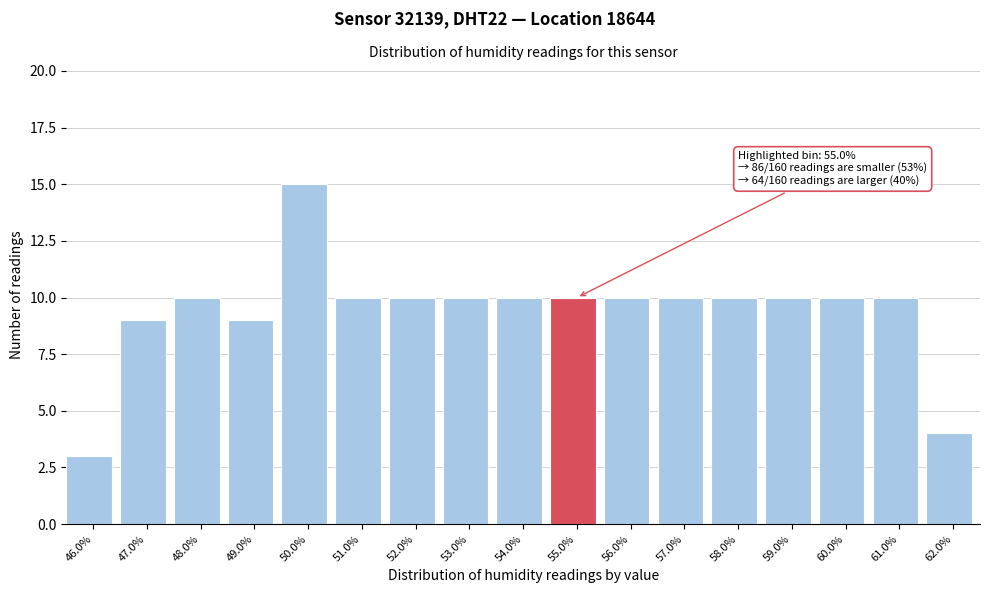

Reading left to right, transcribe all the data shown in this chart.

3	9	10	9	15	10	10	10	10	10	10	10	10	10	10	10	4